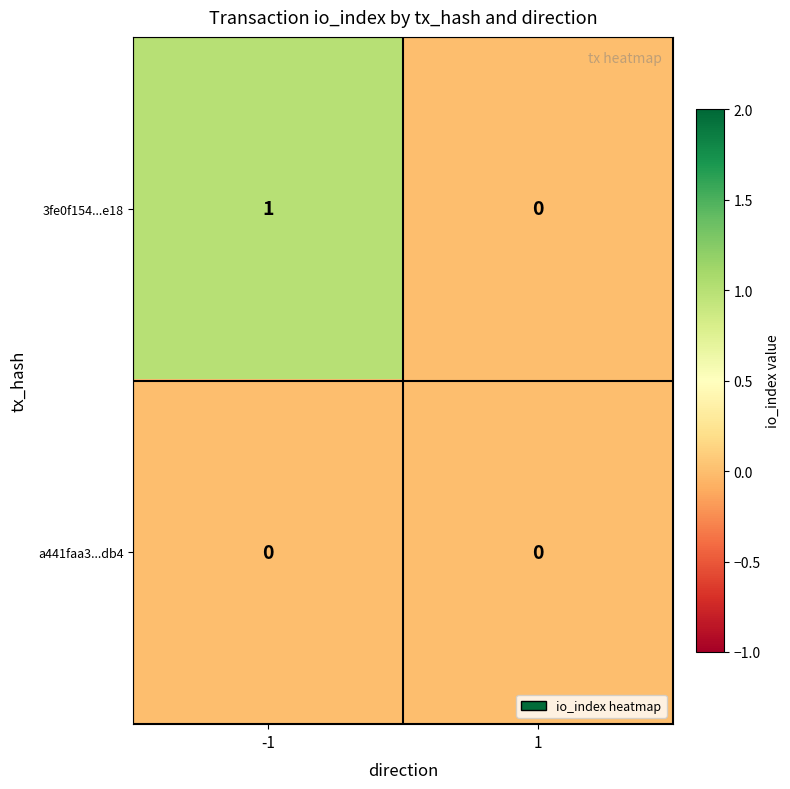

How many data points does each series have?

2